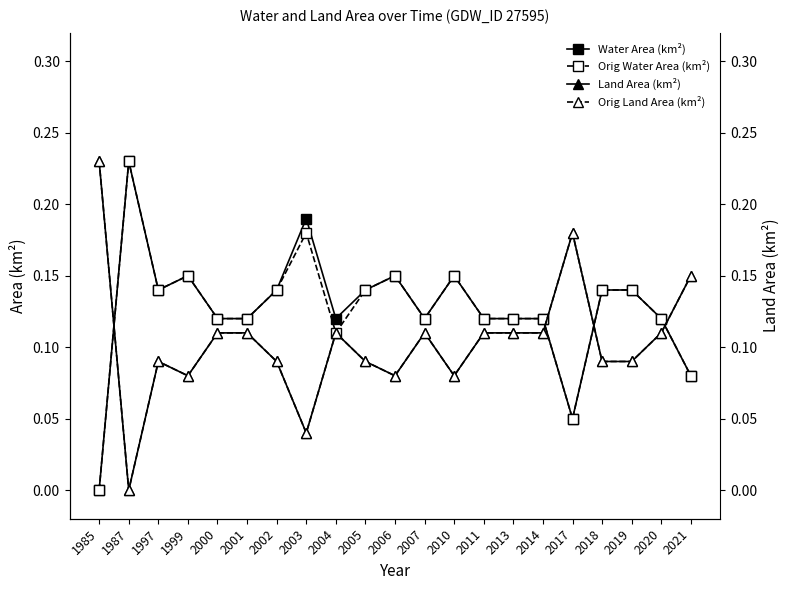

At which label does Orig Water Area (km²) reach its peak?

1987